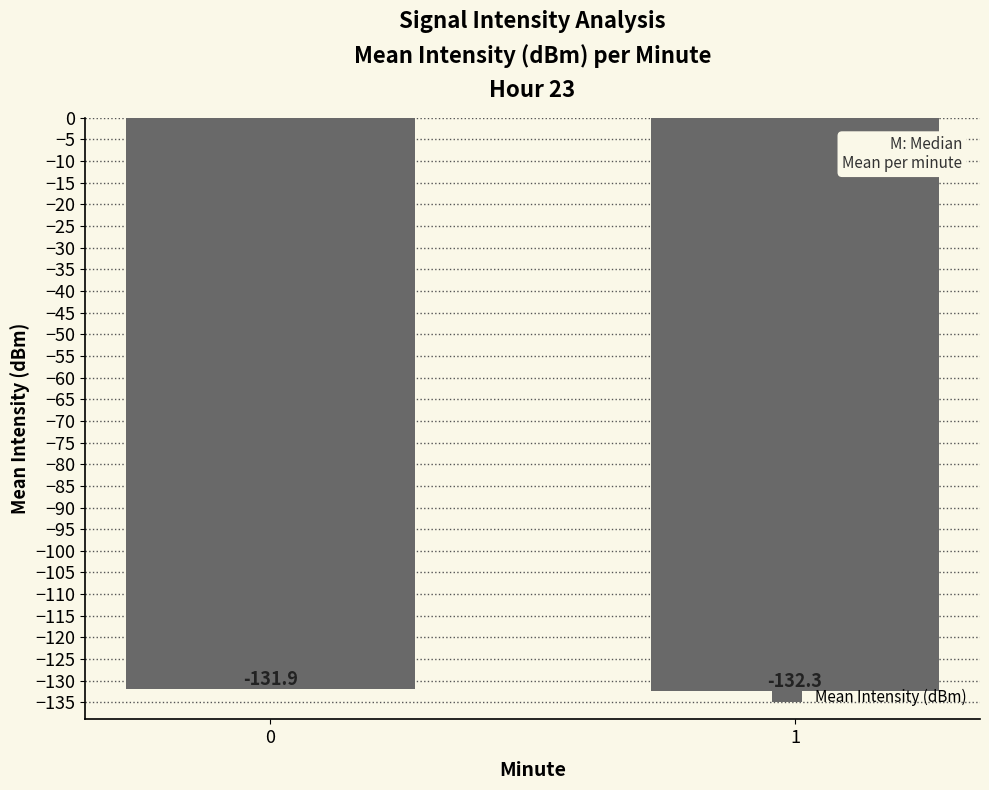

What is the approximate value at 1?

-132.3